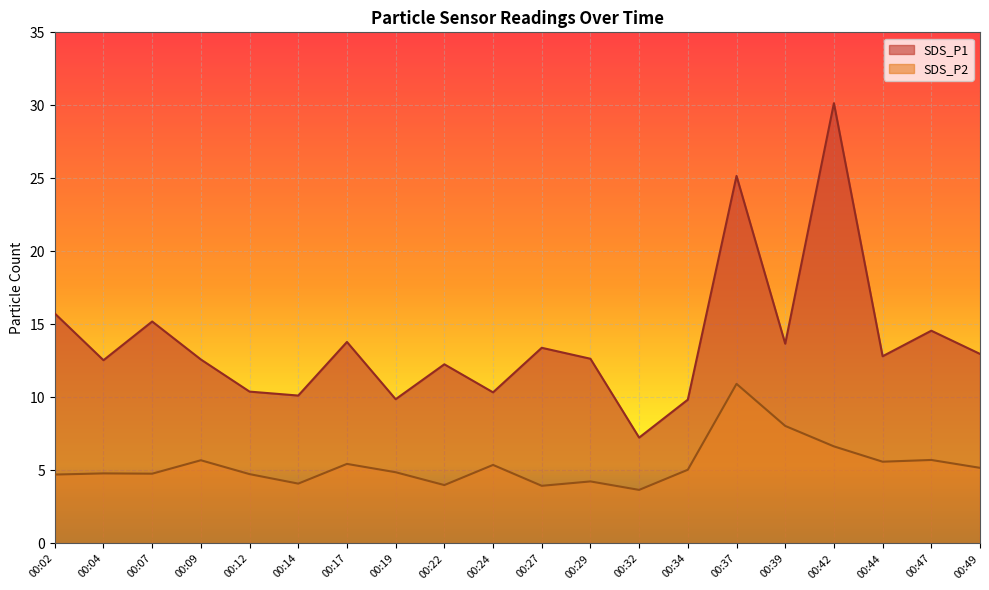

What is the approximate value of SDS_P2 at 00:39?

8.1